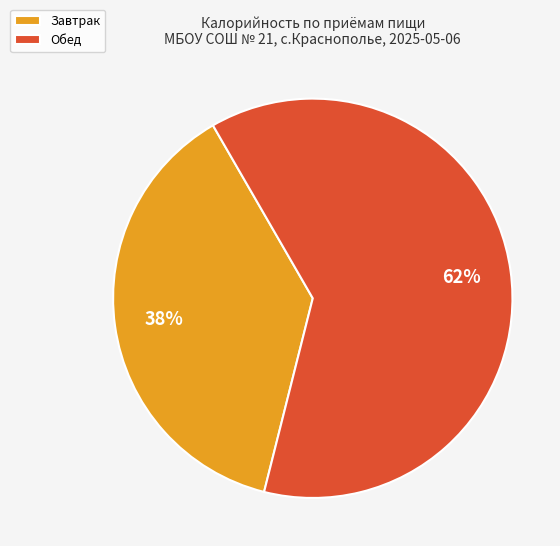

How many segments does this pie chart have?

2